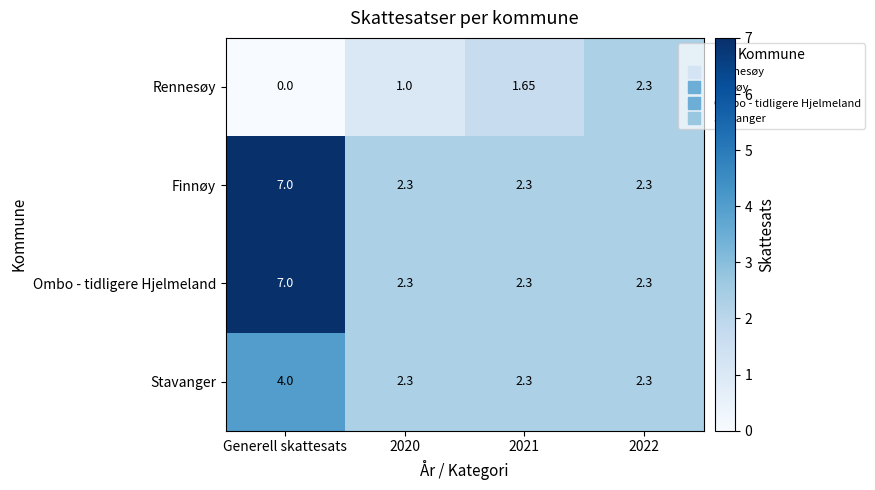

Which label corresponds to the smallest value in the chart?

Generell skattesats